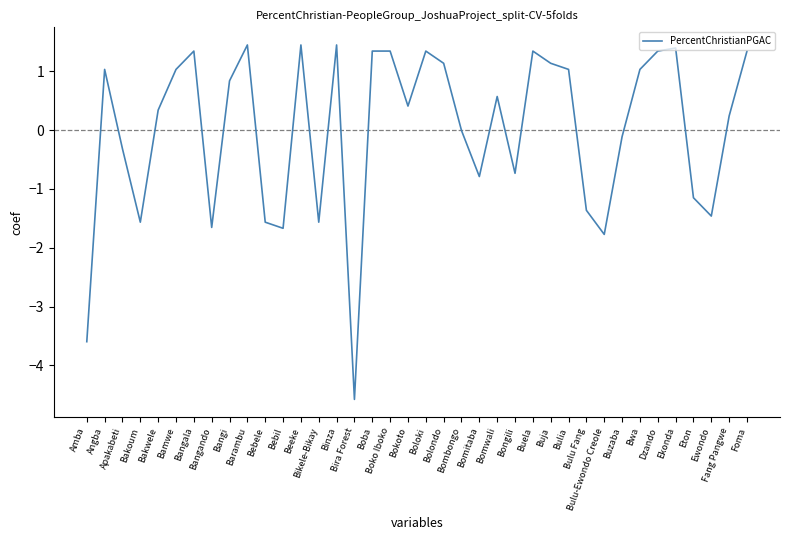

True or false: the data shows 1.4 at Binza.

True